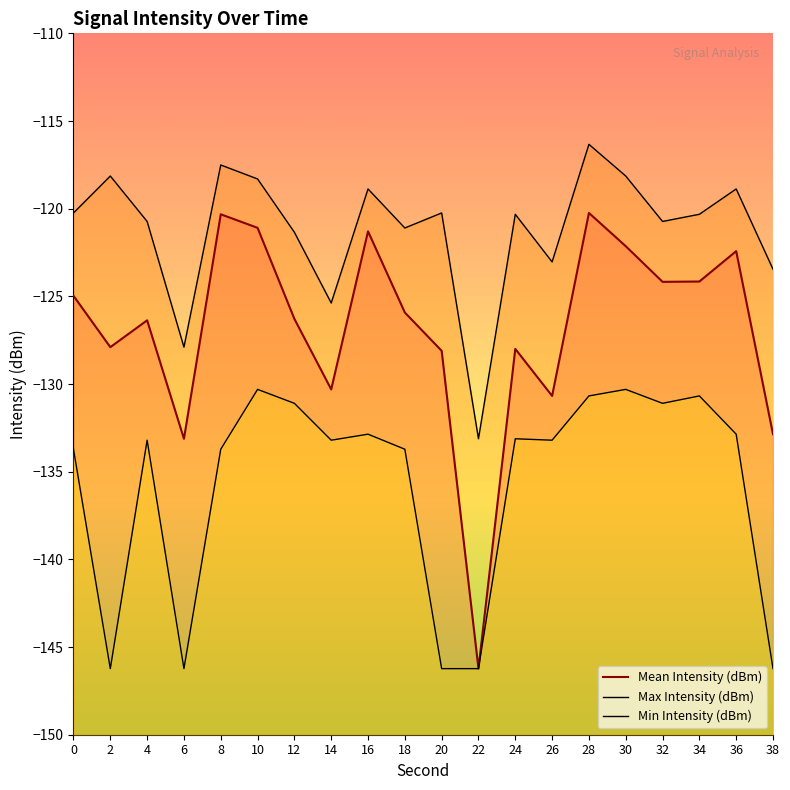

True or false: Mean Intensity (dBm) and Min Intensity (dBm) intersect in this chart.

False